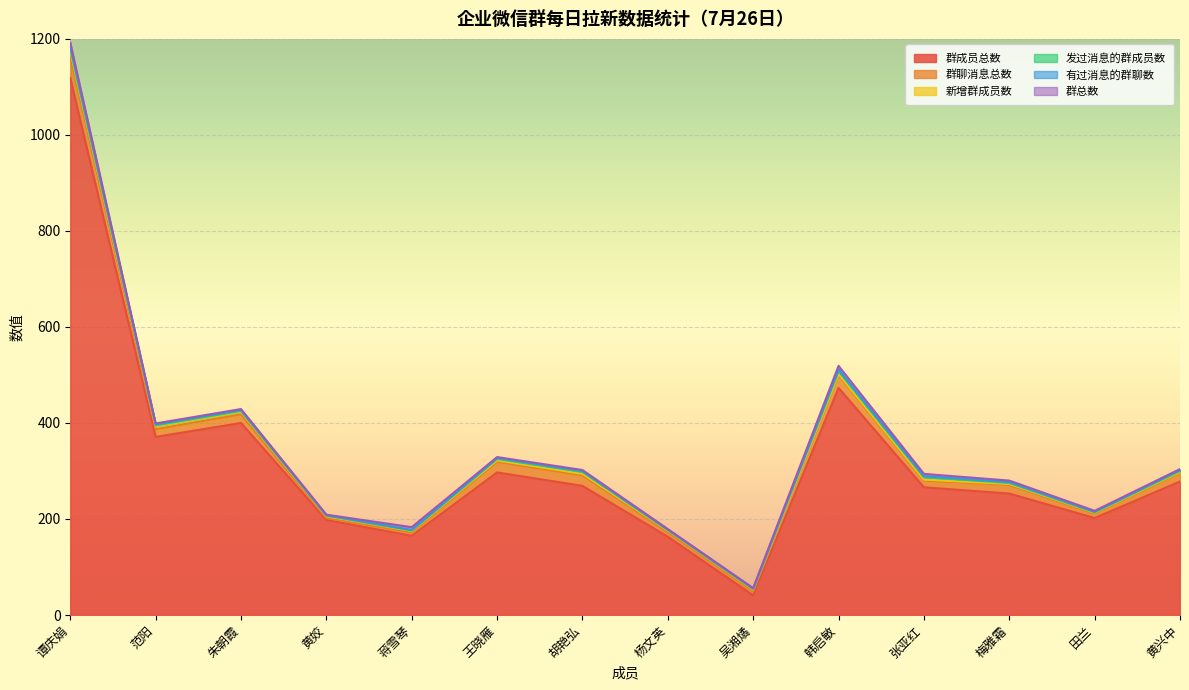

What is the minimum value for 发过消息的群成员数?

1